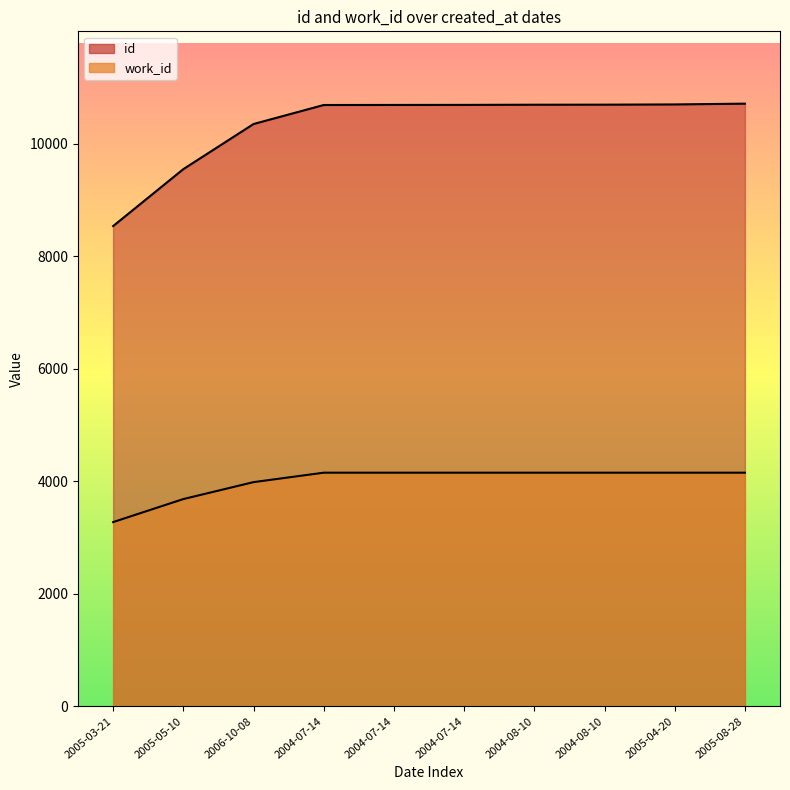

List the series in order of their overall mean, highest first.

id, work_id